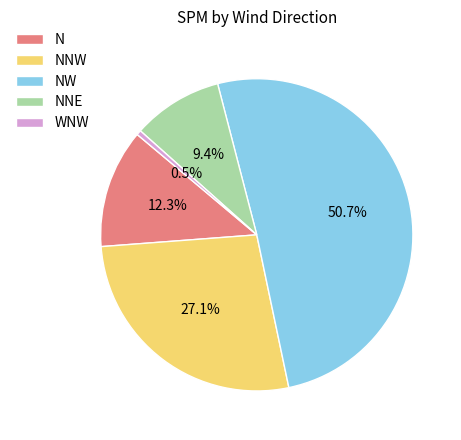

Does N account for over 50% of the chart?

No